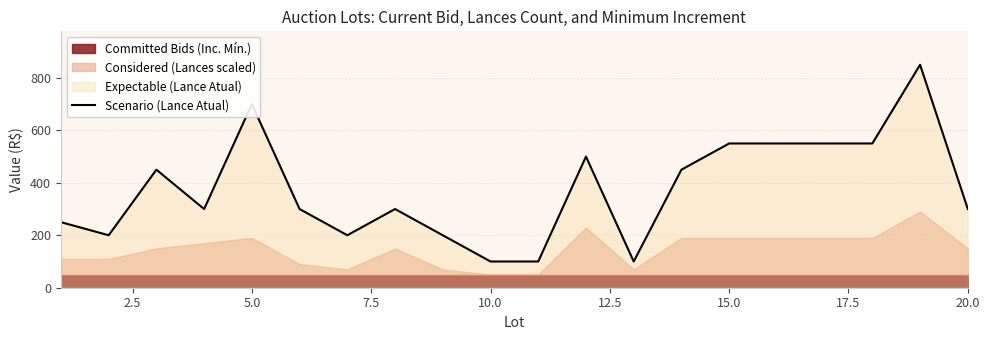

How many data points are above 300?

9